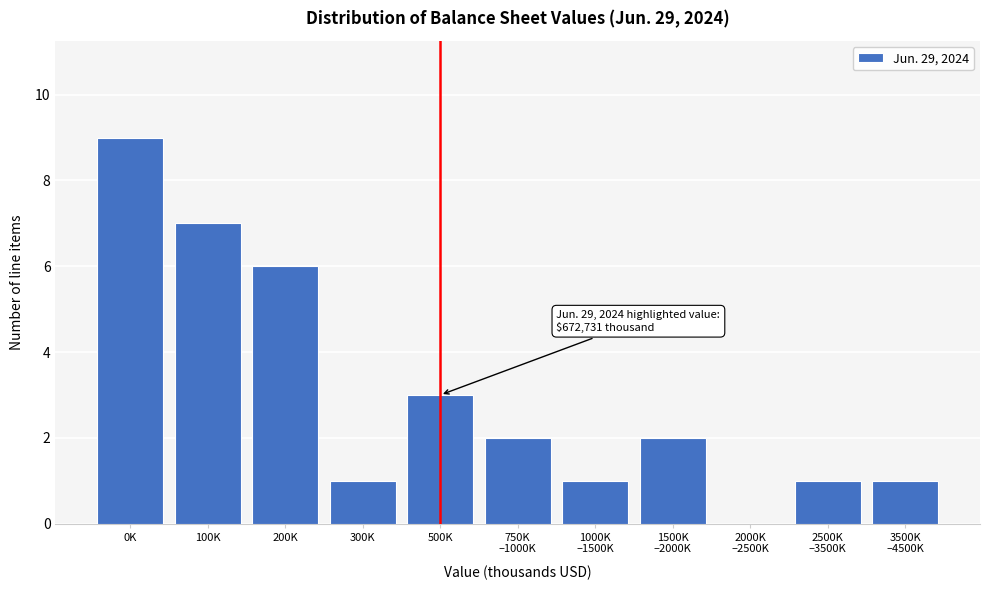

What is the sum of all values?

33